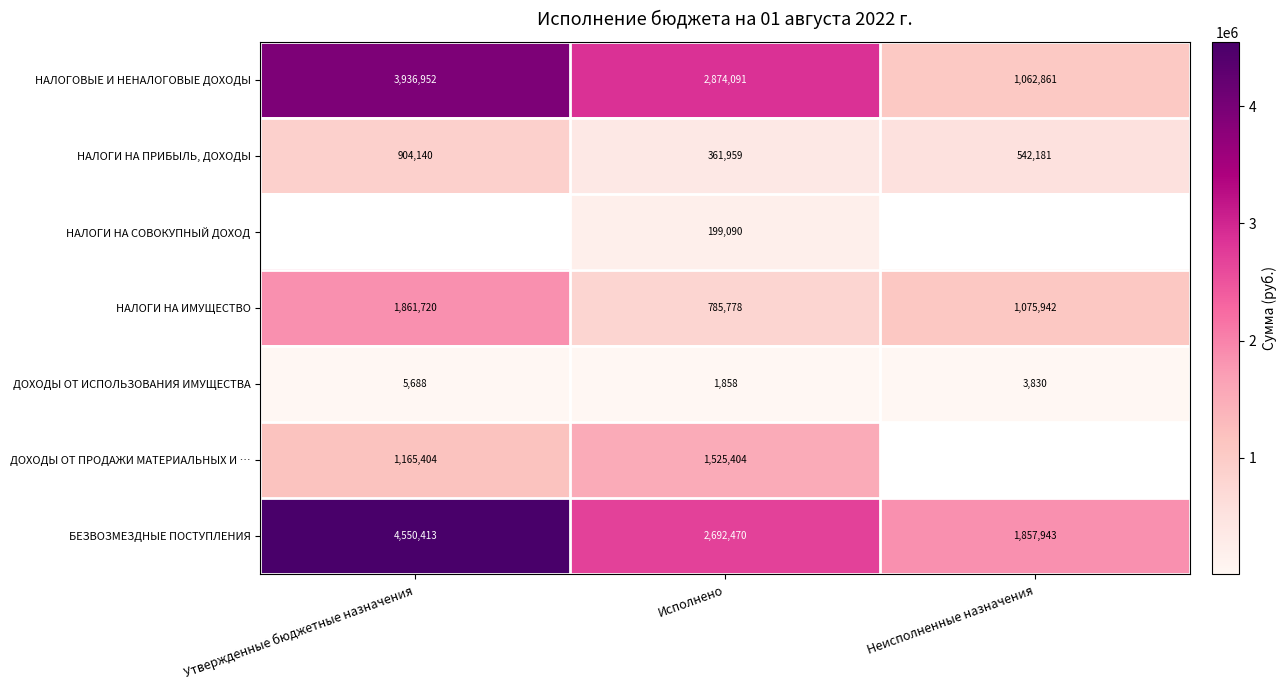

What is the difference between the second highest and minimum values in the НАЛОГОВЫЕ И НЕНАЛОГОВЫЕ ДОХОДЫ series?

1811230